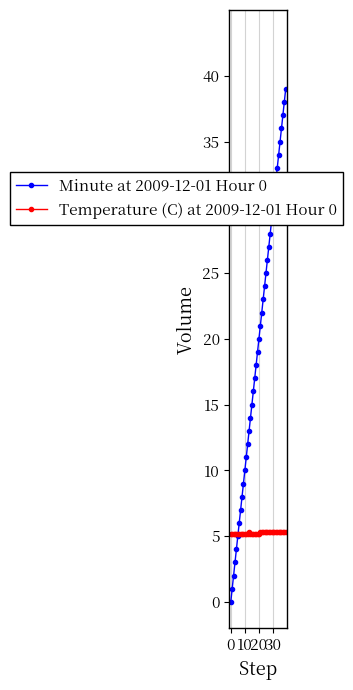

Which series has the largest range (max minus min)?

Minute at 2009-12-01 Hour 0